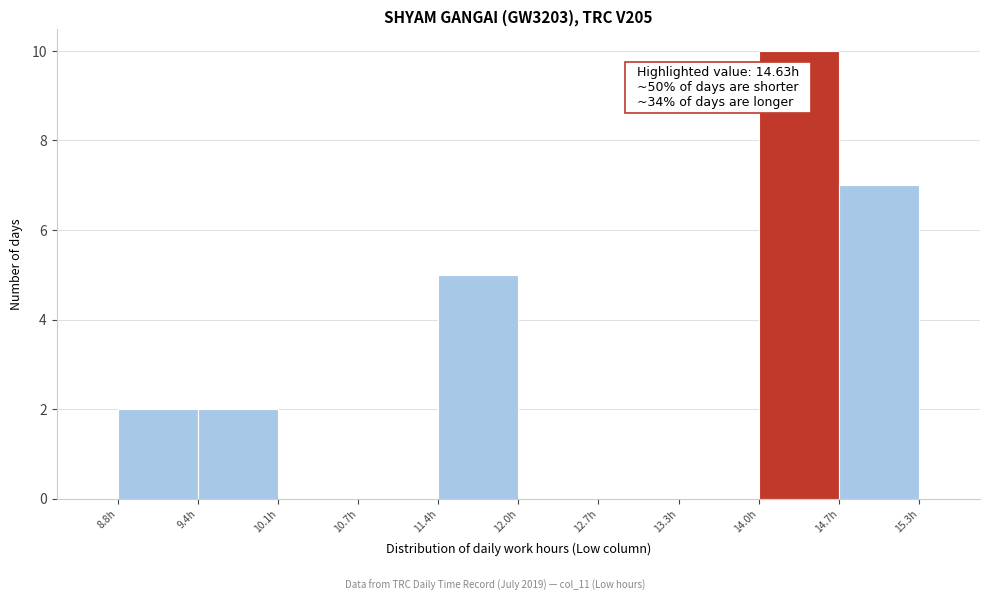

Over which range of the x-axis is the bar tallest?

14.0 to 14.7